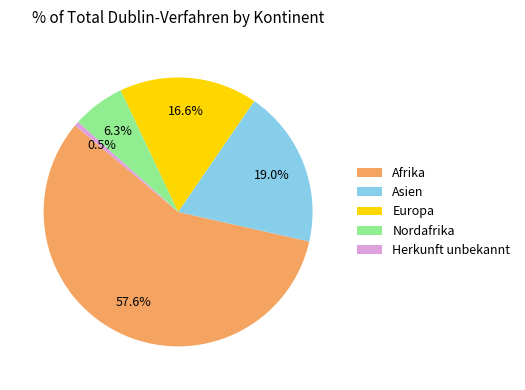

Count the number of slices in the pie.

5